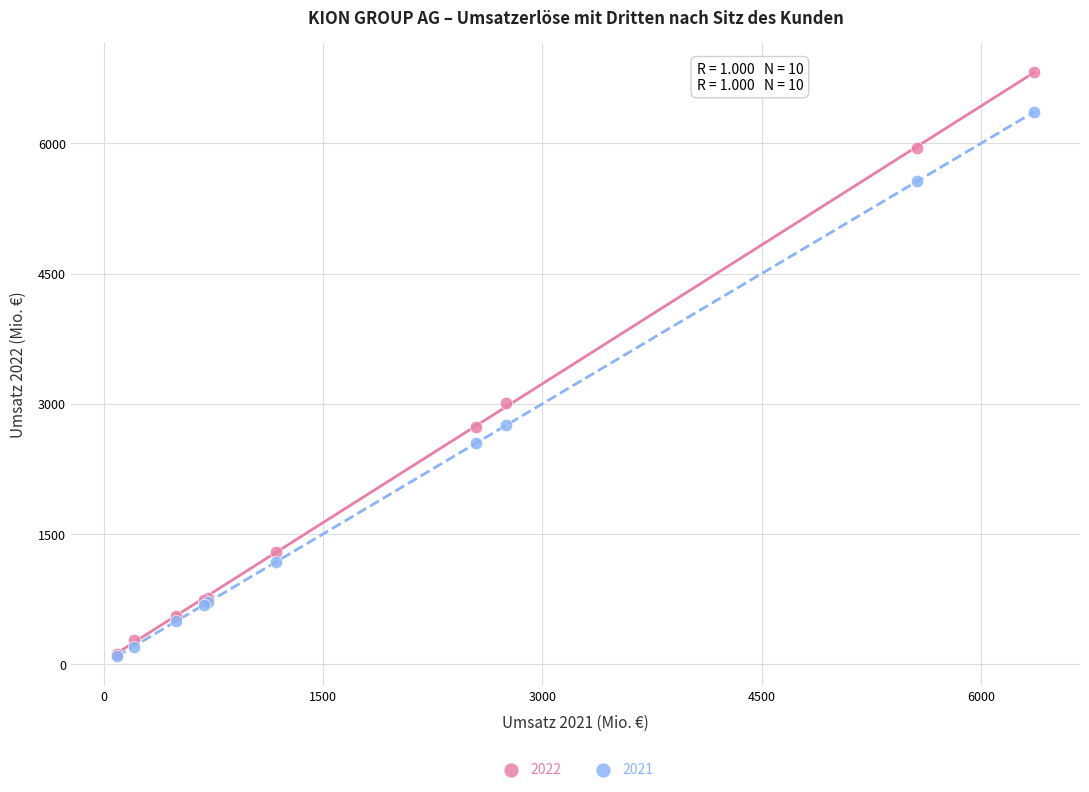

Which series has the widest spread of Y values?

2022